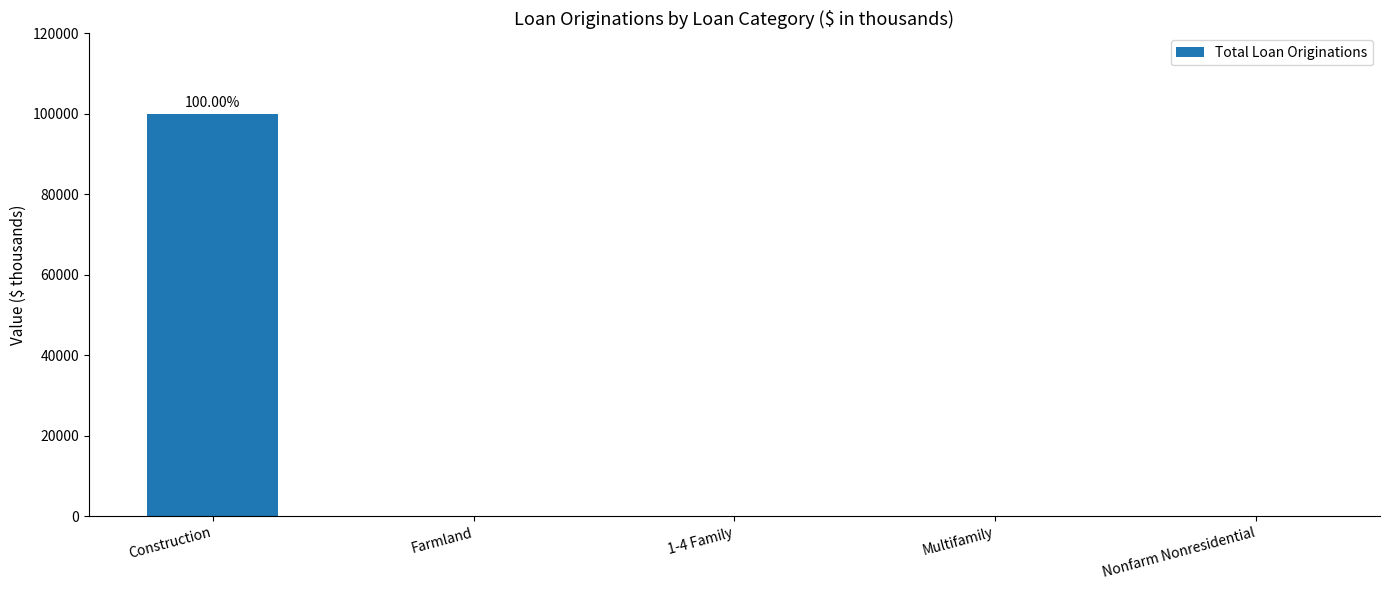

At which category does the chart reach its peak across all series?

Construction